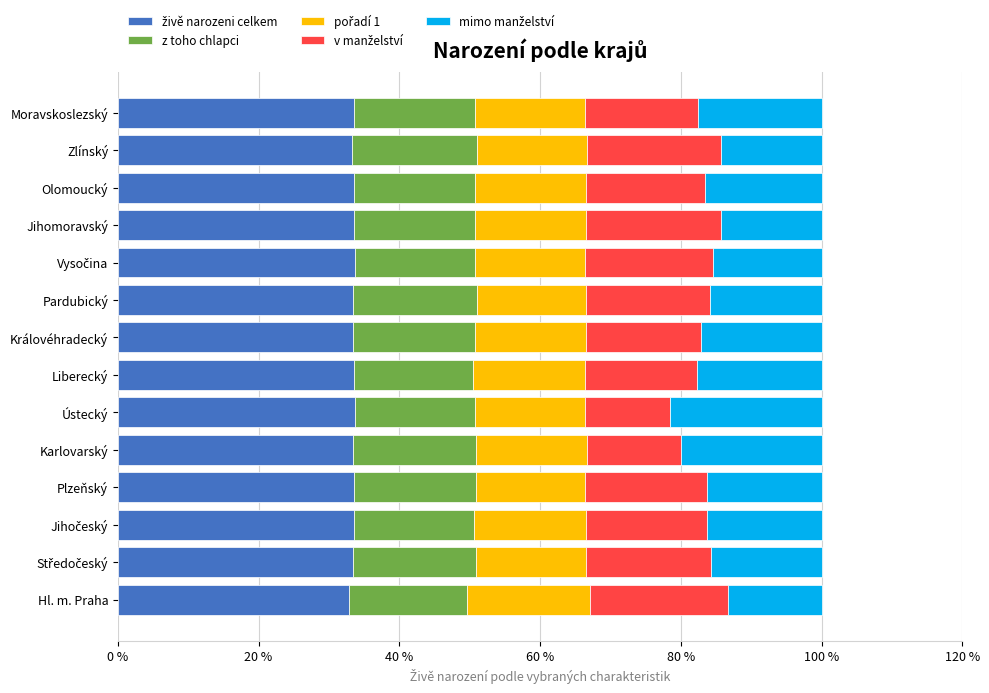

How many categories are shown in the chart?

14